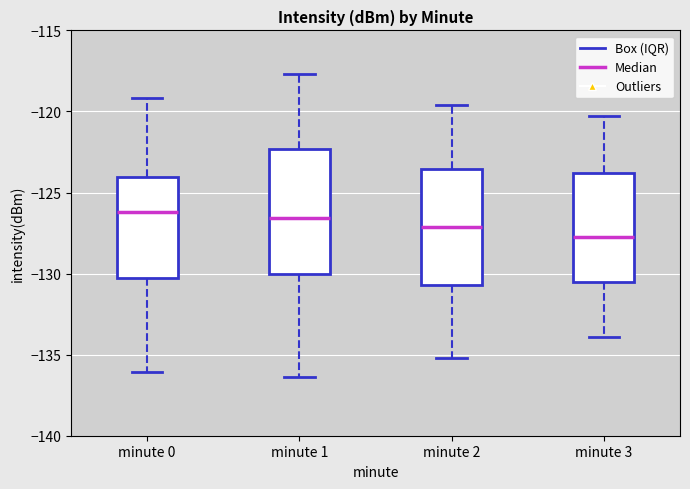

Reading left to right, transcribe this box plot: for each box, give where its median line is, the range the box spans, and where its two whiskers end, as read against the y-axis. The values are not printed on the chart, so give them approximately, as read against the axis.

minute 0: median -126.0, box -130.5 to -124.0, whiskers -136.0 to -119.0
minute 1: median -126.5, box -130.0 to -122.5, whiskers -136.5 to -117.5
minute 2: median -127.0, box -130.5 to -123.5, whiskers -135.0 to -119.5
minute 3: median -127.5, box -130.5 to -124.0, whiskers -134.0 to -120.5